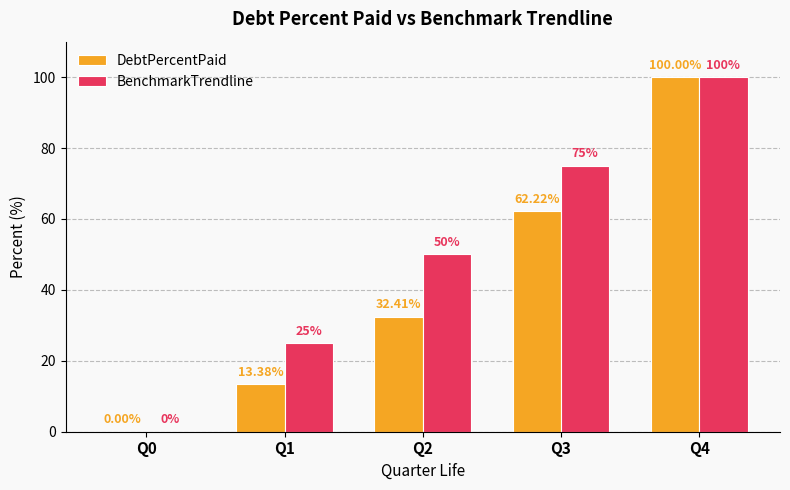

Is the value of DebtPercentPaid at Q3 greater than the value of BenchmarkTrendline at Q0?

Yes